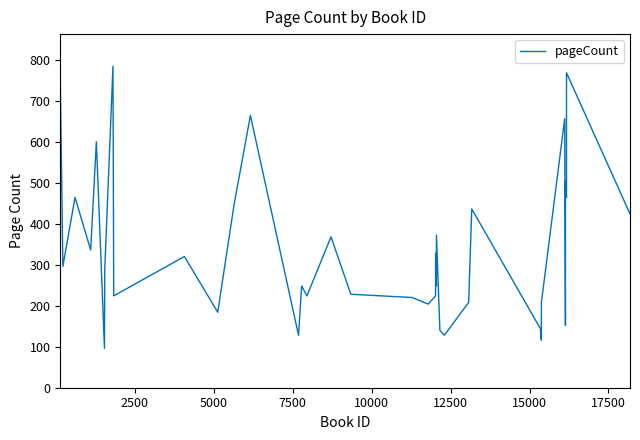

What is the greatest value displayed?

784